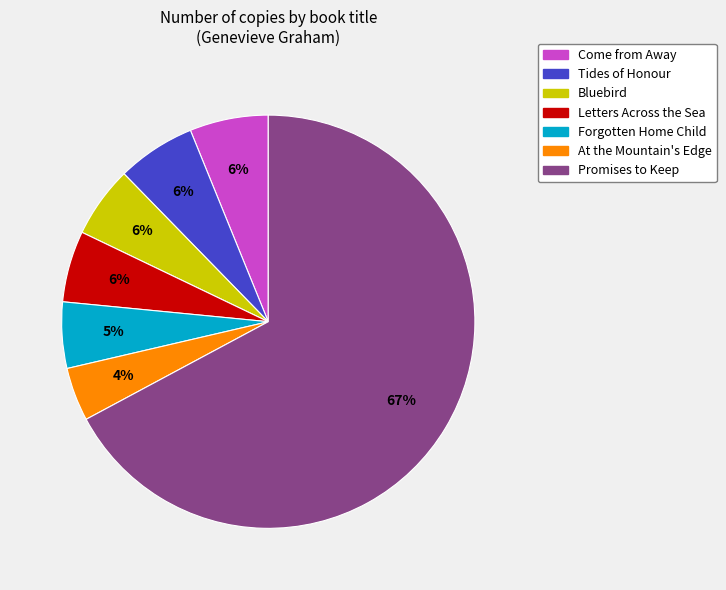

What is the smallest slice in the pie chart?

At the Mountain's Edge